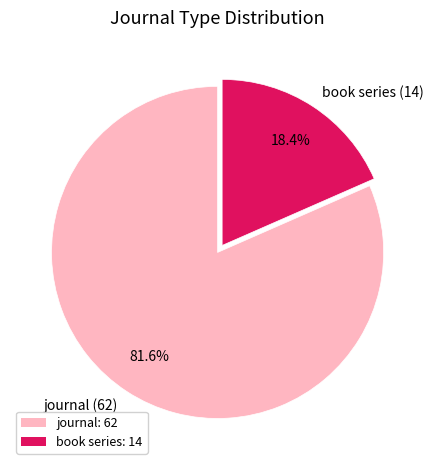

To the nearest percent, what portion does journal represent?

82%